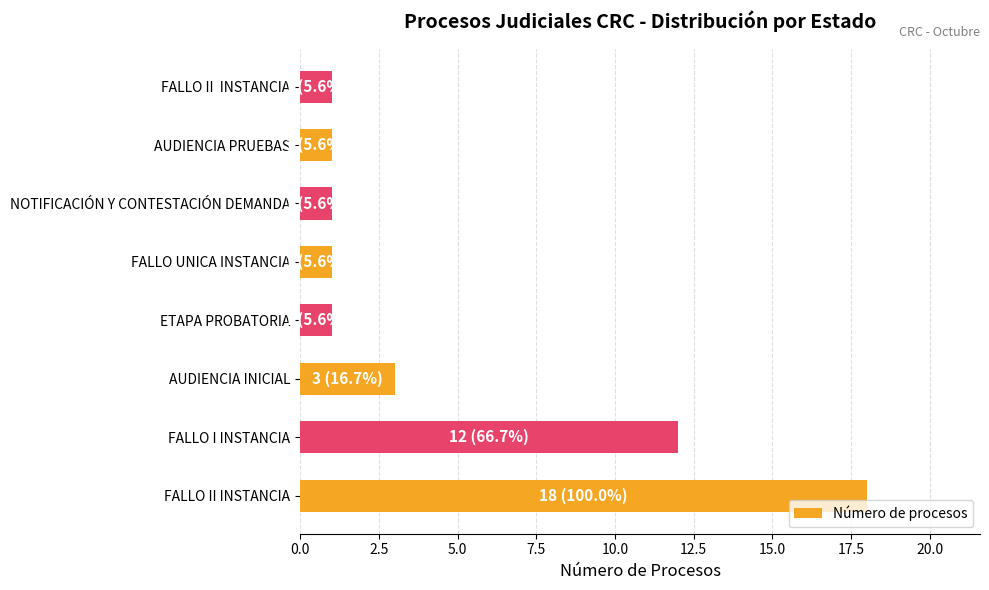

The value at ETAPA PROBATORIA is 1. True or false?

True